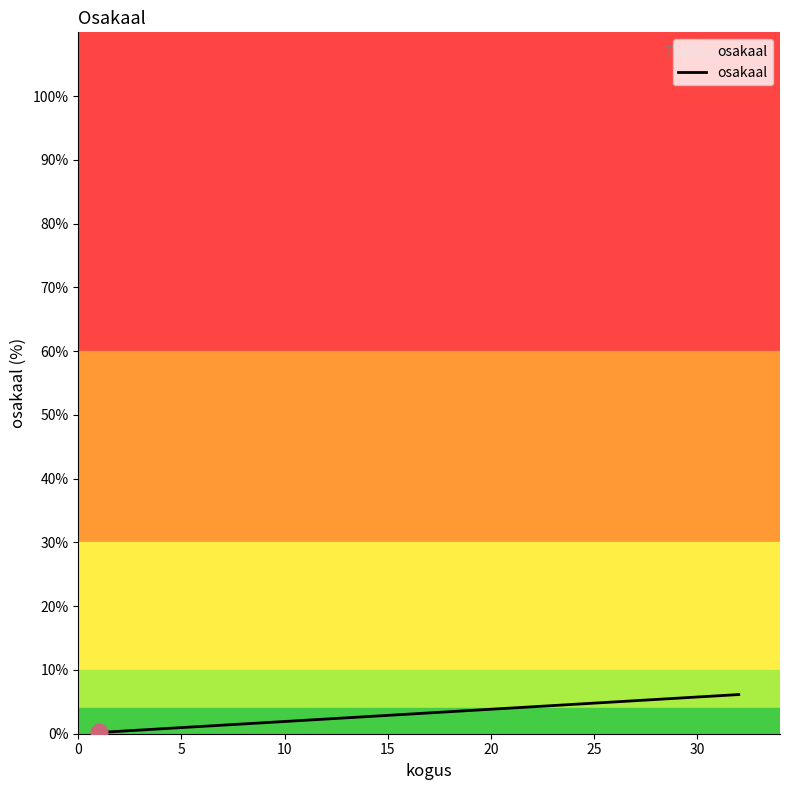

Does the chart display data point markers on the line(s)?

No